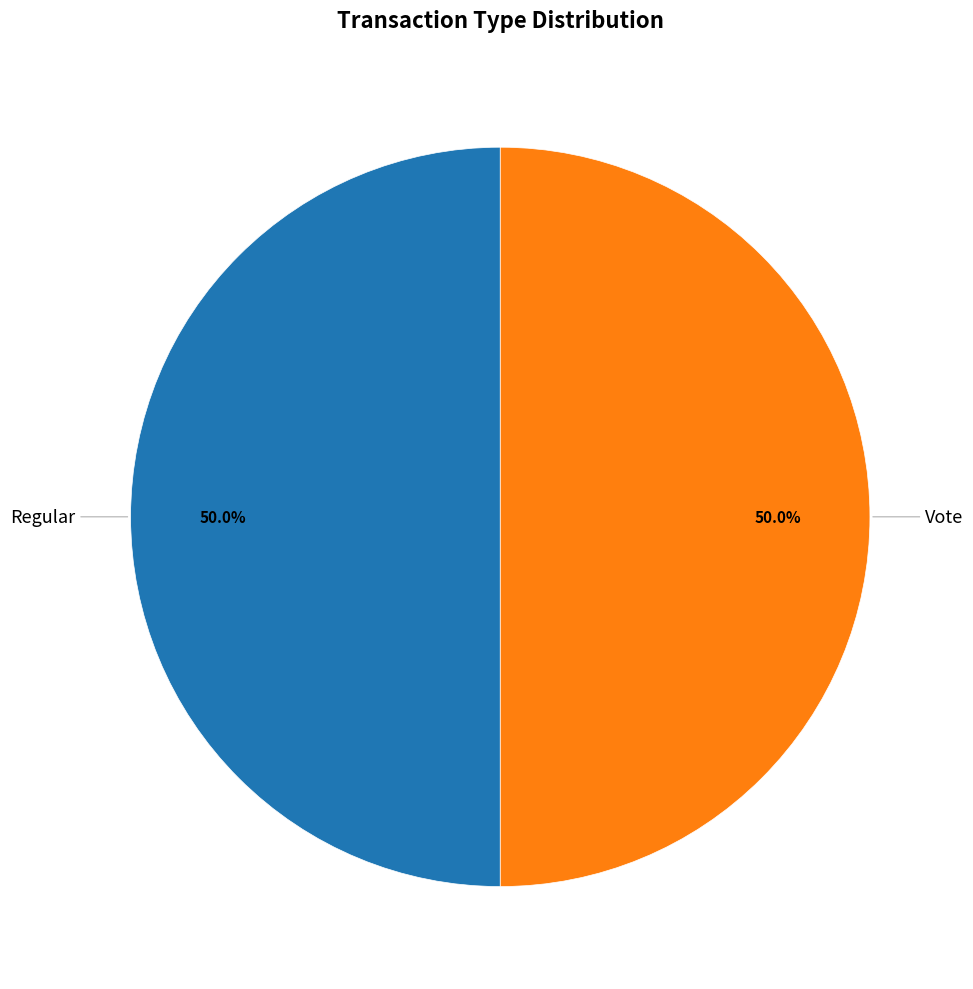

Count the number of slices in the pie.

2